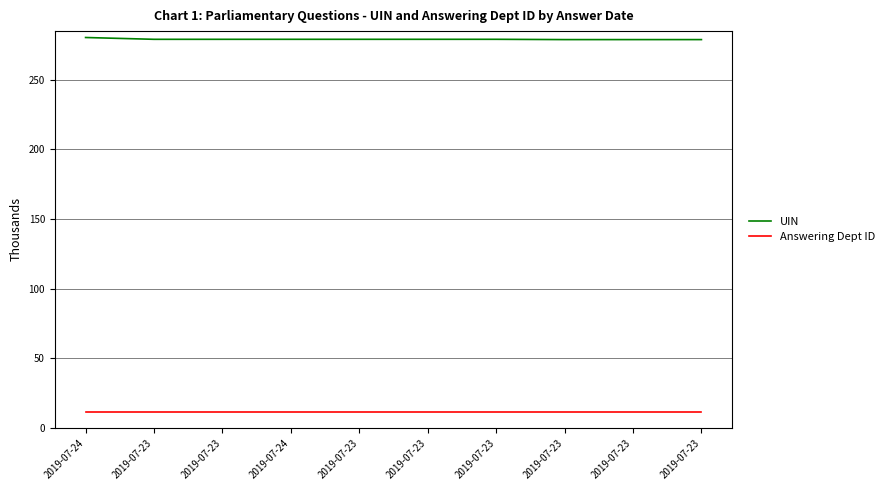

List the series in order of their overall mean, highest first.

UIN, Answering Dept ID